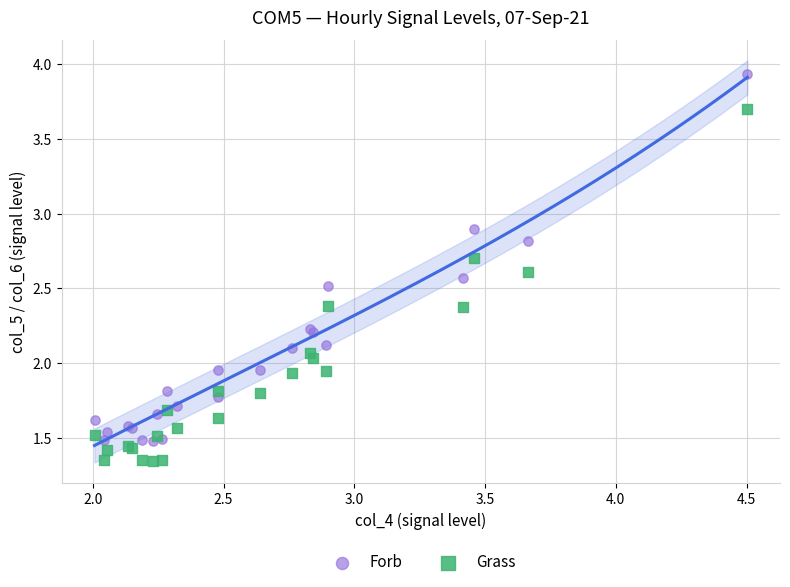

What are all the series names shown in the legend?

Forb, Grass